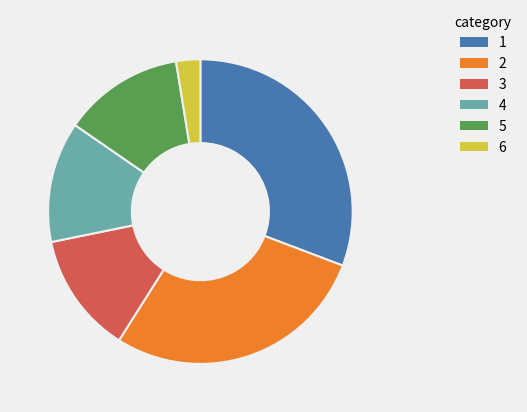

Is there any slice that represents more than half of the pie?

No